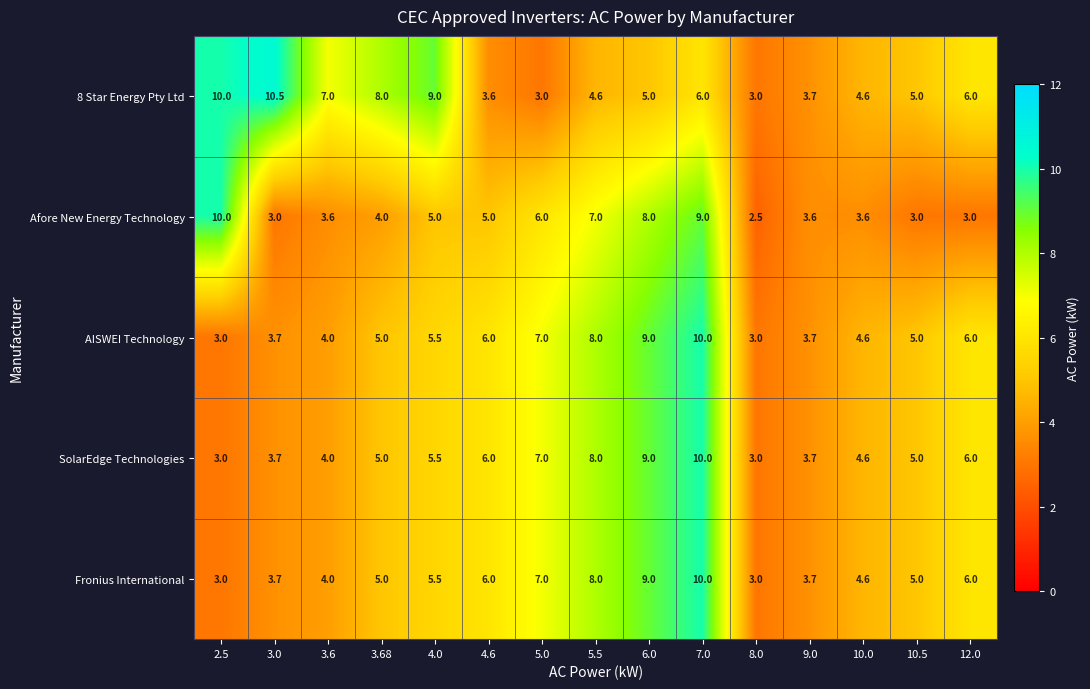

What is the difference between the highest and lowest values at 4.0?

4.0